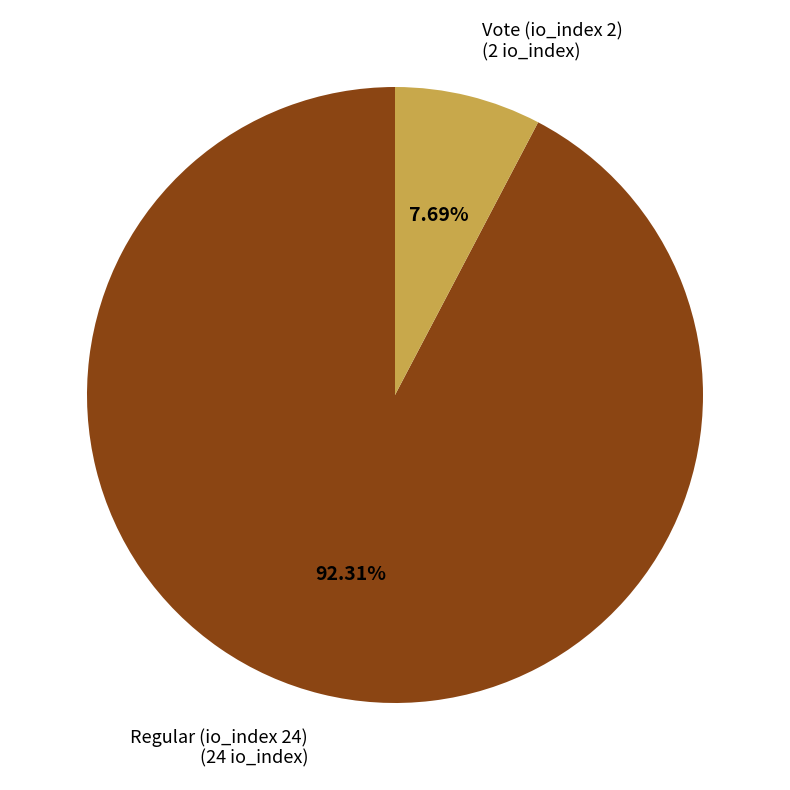

To the nearest percent, what is the difference between the Regular (io_index 24) and Vote (io_index 2) slice percentages?

85%